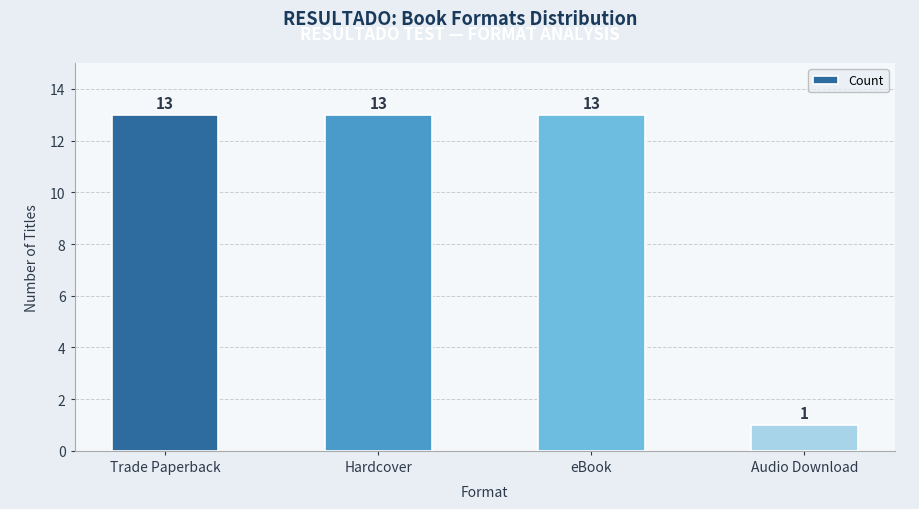

What is the sum of the values at Audio Download and Hardcover?

14